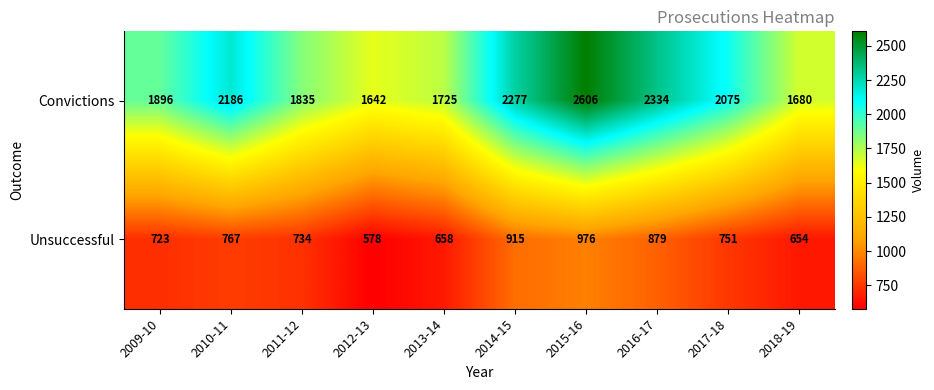

How many data points does each series have?

10